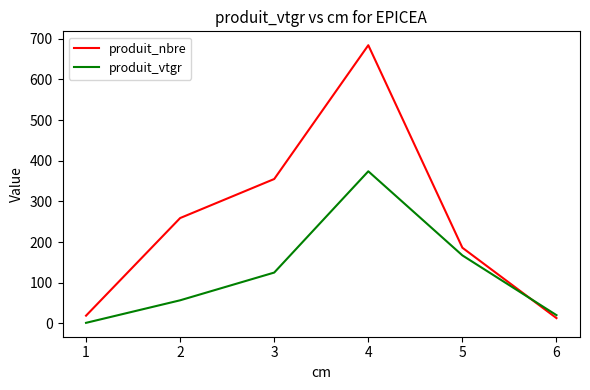

The value of produit_nbre at 2 is 259.0. True or false?

True